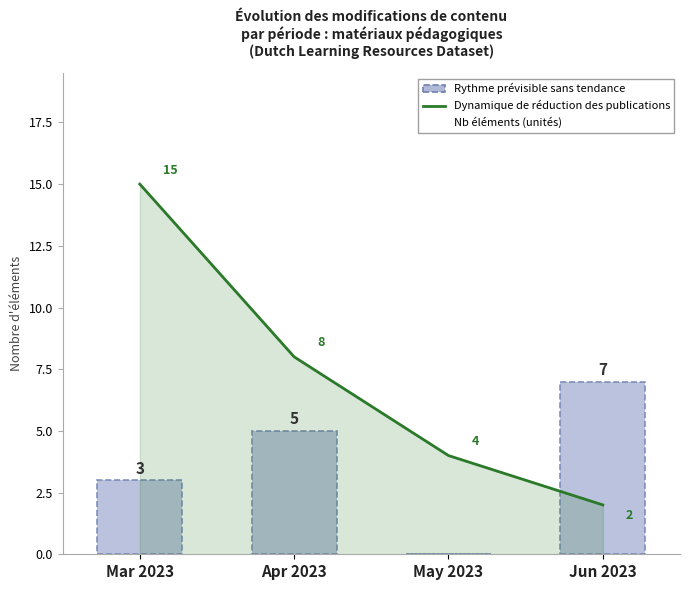

What is the average value of the Rythme prévisible sans tendance series?

4